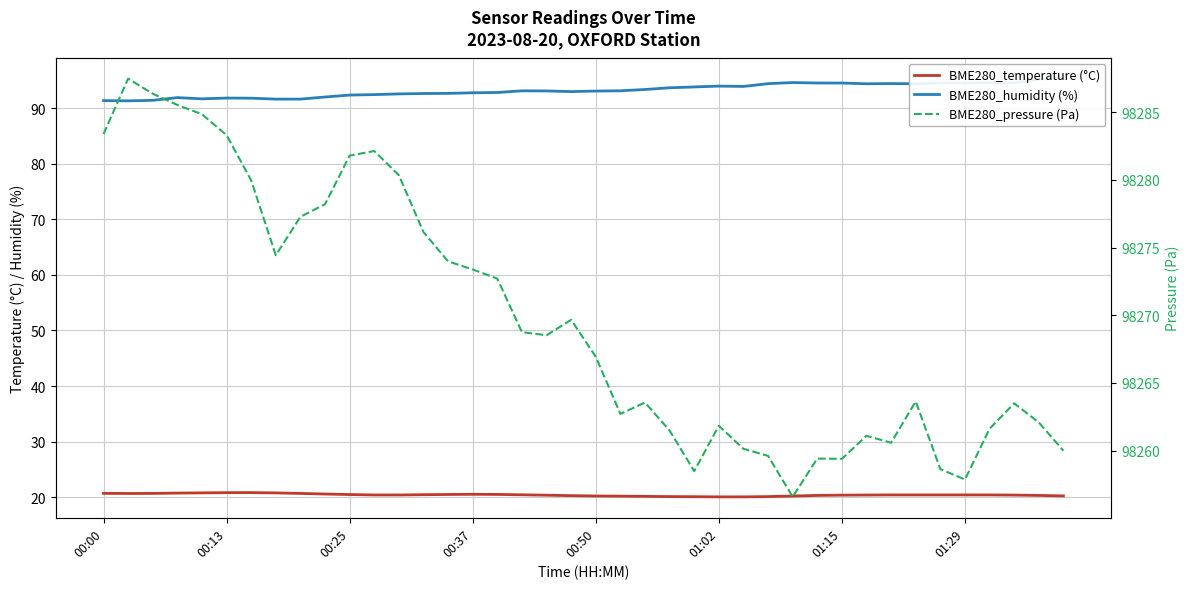

How many distinct data groups are displayed?

3